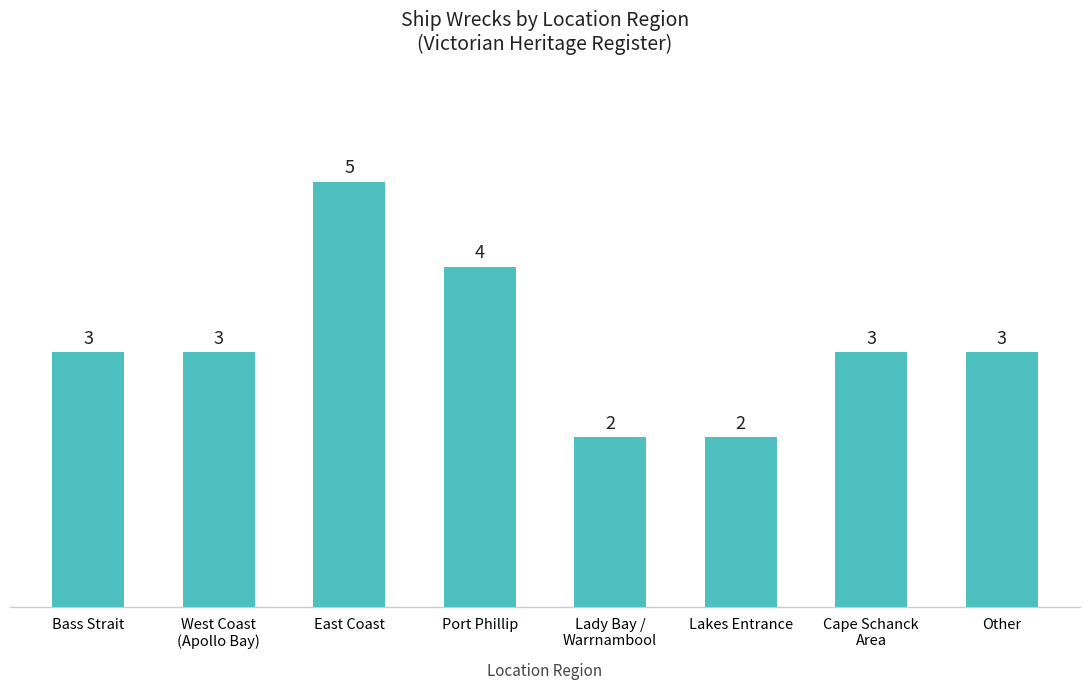

Which category has the highest value across all series?

East Coast